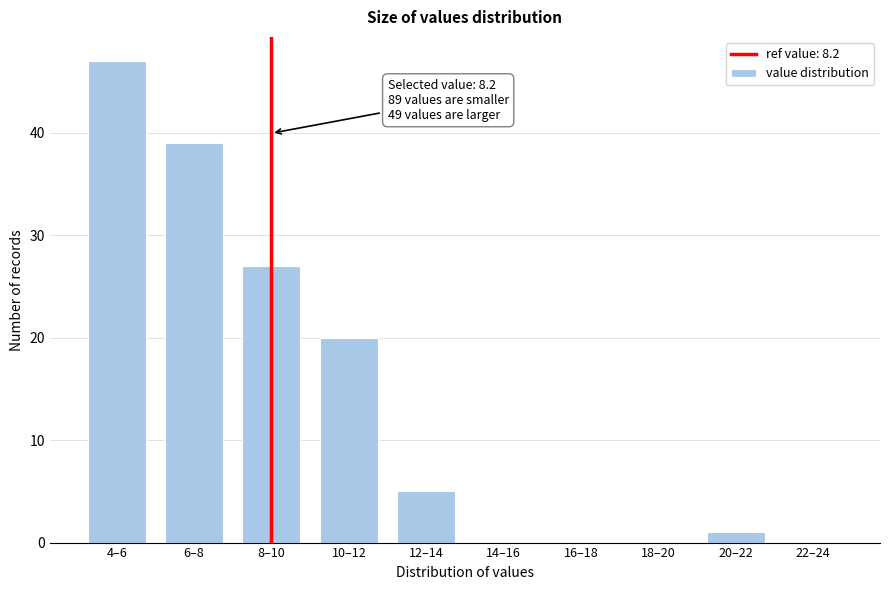

Reading left to right, extract all data points from this chart.

4–6=47	6–8=39	8–10=27	10–12=20	12–14=5	14–16=0	16–18=0	18–20=0	20–22=1	22–24=0